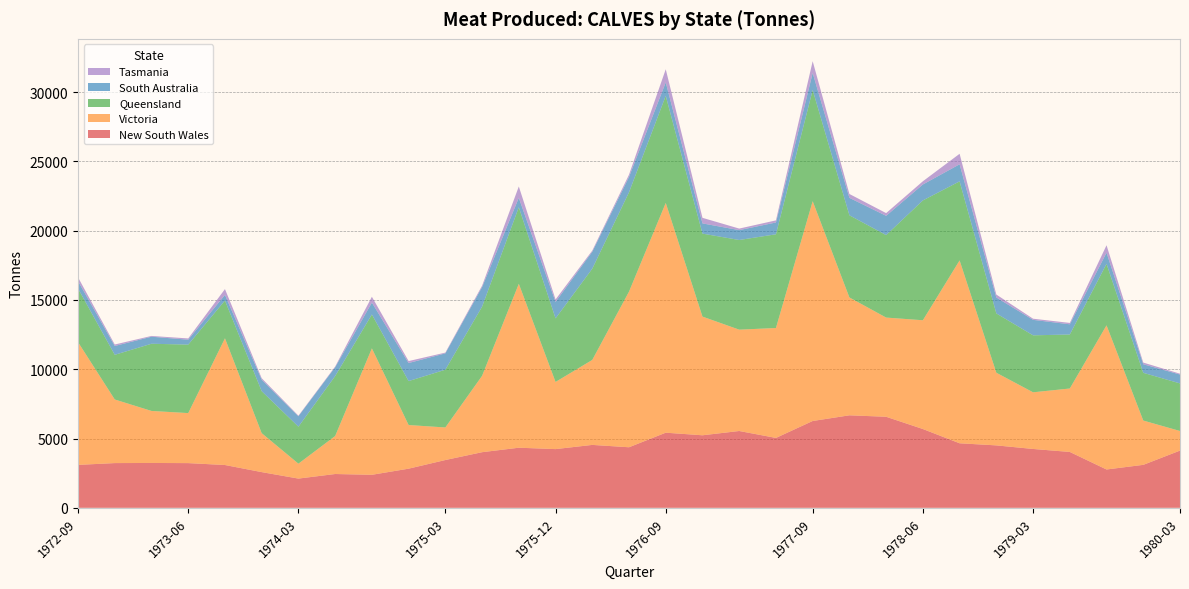

Reading left to right, what are all the values shown in this chart?

New South Wales: 3098	3228	3237	3226	3089	2577	2110	2440	2383	2825	3449	4014	4337	4237	4540	4370	5421	5234	5543	5044	6265	6675	6570	5686	4657	4505	4247	4032	2766	3101	4129
Victoria: 8856	4589	3753	3609	9141	2810	1075	2741	9122	3148	2349	5510	11825	4845	6131	11229	16577	8563	7312	7930	15859	8503	7157	7848	13194	5242	4088	4577	10400	3196	1414
Queensland: 3869	3223	4848	4941	2728	3028	2670	4326	2445	3172	4167	4989	5525	4586	6585	7168	7725	5987	6469	6762	8022	5929	5951	8645	5704	4279	4111	3896	4435	3444	3433
South Australia: 535	637	508	355	406	831	754	637	858	1302	1180	1414	679	1191	1222	1108	972	738	712	852	1230	1258	1390	1151	1232	1151	1116	737	806	619	641
Tasmania: 271	107	56	91	418	106	40	49	421	142	55	103	820	174	84	164	948	401	112	152	850	279	196	231	757	212	83	100	538	120	60